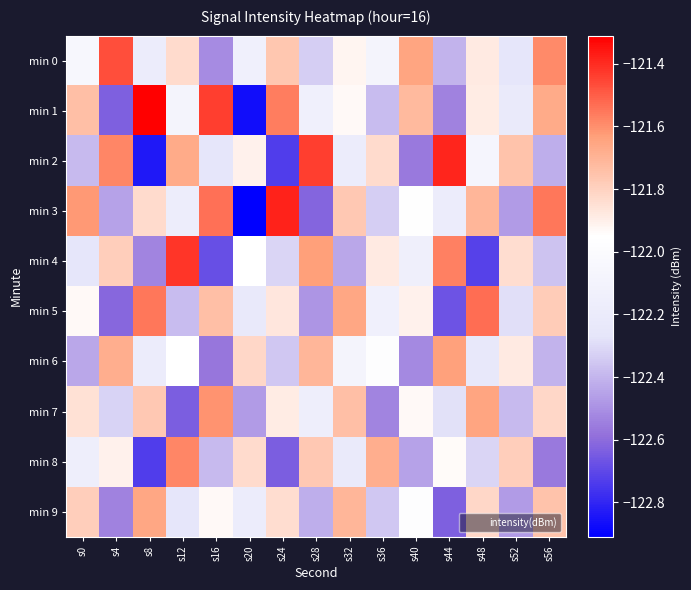

Reading left to right, list all the values displayed in this chart.

min 0: s0=-122.0	s4=-121.5	s8=-122.2	s12=-121.8	s16=-122.5	s20=-122.1	s24=-121.8	s28=-122.3	s32=-121.9	s36=-122.1	s40=-121.7	s44=-122.4	s48=-121.9	s52=-122.3	s56=-121.6
min 1: s0=-121.7	s4=-122.6	s8=-121.3	s12=-122.1	s16=-121.4	s20=-122.9	s24=-121.6	s28=-122.1	s32=-121.9	s36=-122.4	s40=-121.7	s44=-122.5	s48=-121.9	s52=-122.2	s56=-121.7
min 2: s0=-122.4	s4=-121.6	s8=-122.8	s12=-121.7	s16=-122.3	s20=-121.9	s24=-122.7	s28=-121.4	s32=-122.2	s36=-121.8	s40=-122.6	s44=-121.4	s48=-122.1	s52=-121.8	s56=-122.4
min 3: s0=-121.6	s4=-122.5	s8=-121.8	s12=-122.2	s16=-121.5	s20=-122.9	s24=-121.4	s28=-122.6	s32=-121.8	s36=-122.3	s40=-122.0	s44=-122.2	s48=-121.7	s52=-122.5	s56=-121.5
min 4: s0=-122.3	s4=-121.8	s8=-122.5	s12=-121.4	s16=-122.7	s20=-122.0	s24=-122.3	s28=-121.6	s32=-122.4	s36=-121.9	s40=-122.2	s44=-121.6	s48=-122.7	s52=-121.8	s56=-122.4
min 5: s0=-121.9	s4=-122.6	s8=-121.5	s12=-122.4	s16=-121.7	s20=-122.2	s24=-121.9	s28=-122.5	s32=-121.7	s36=-122.1	s40=-121.9	s44=-122.7	s48=-121.5	s52=-122.3	s56=-121.8
min 6: s0=-122.4	s4=-121.7	s8=-122.2	s12=-122.0	s16=-122.6	s20=-121.8	s24=-122.3	s28=-121.7	s32=-122.1	s36=-122.0	s40=-122.5	s44=-121.6	s48=-122.2	s52=-121.9	s56=-122.4
min 7: s0=-121.8	s4=-122.3	s8=-121.8	s12=-122.6	s16=-121.6	s20=-122.5	s24=-121.9	s28=-122.2	s32=-121.7	s36=-122.5	s40=-121.9	s44=-122.3	s48=-121.7	s52=-122.4	s56=-121.8
min 8: s0=-122.2	s4=-121.9	s8=-122.7	s12=-121.6	s16=-122.4	s20=-121.8	s24=-122.6	s28=-121.8	s32=-122.2	s36=-121.7	s40=-122.5	s44=-121.9	s48=-122.3	s52=-121.8	s56=-122.6
min 9: s0=-121.8	s4=-122.5	s8=-121.7	s12=-122.3	s16=-121.9	s20=-122.2	s24=-121.8	s28=-122.4	s32=-121.7	s36=-122.3	s40=-122.0	s44=-122.6	s48=-121.8	s52=-122.5	s56=-121.8